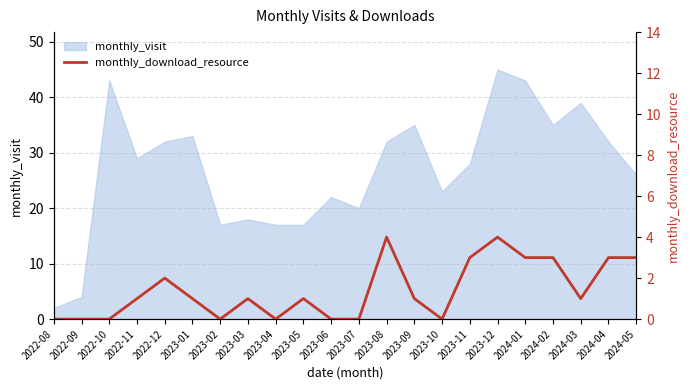

Where does the data first go above 1?

2022-12